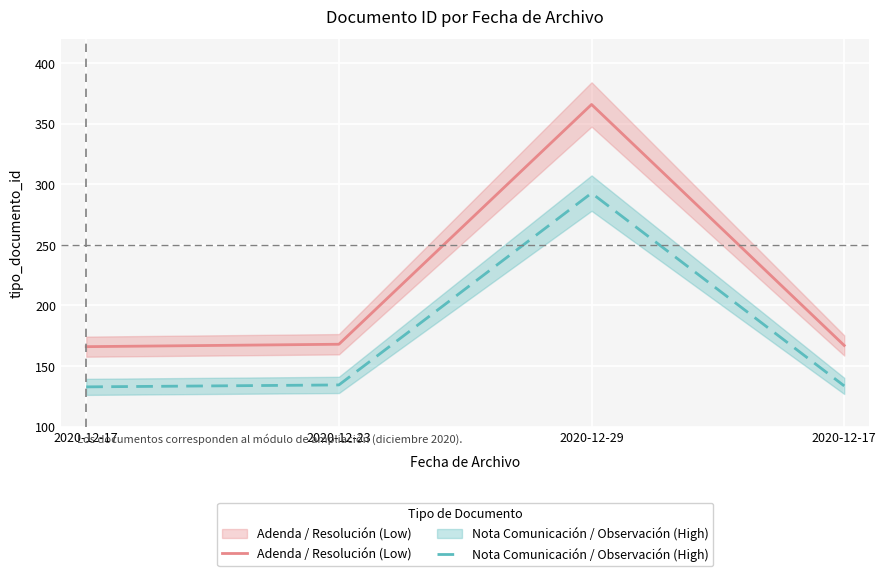

Which category has the lowest value across all series?

2020-12-17